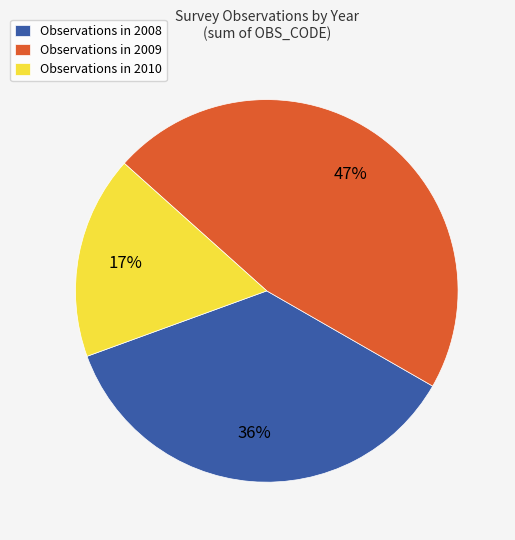

Between Observations in 2008 and Observations in 2010, which is larger?

Observations in 2008